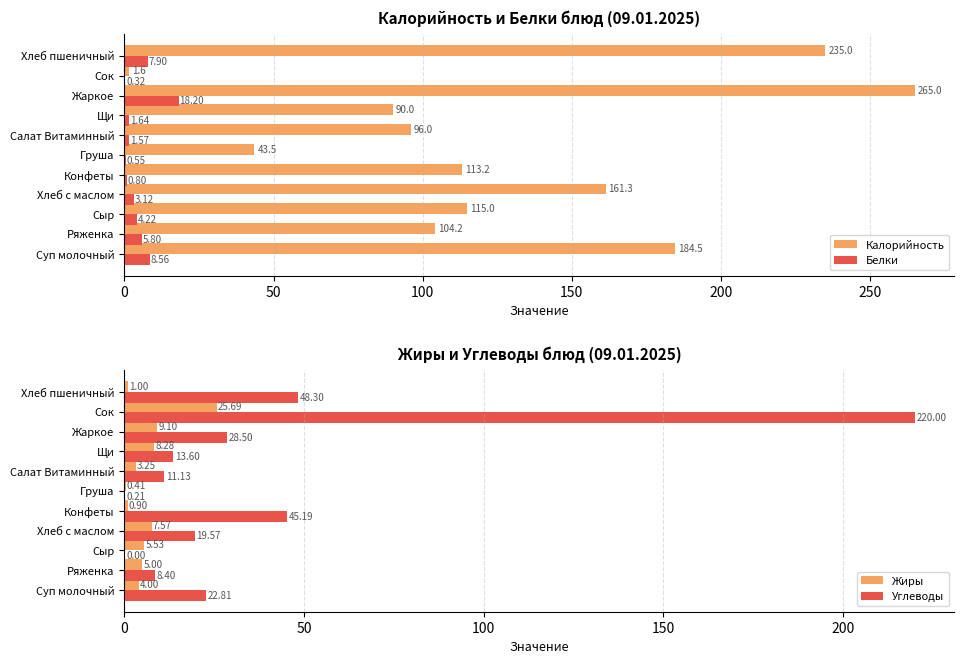

How many data points in Жиры are above 5?

5